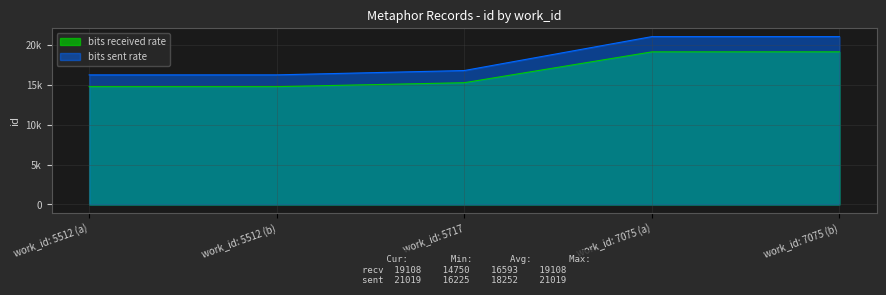

What is the value of the bits received rate point at the 3rd from the left?

15246.0